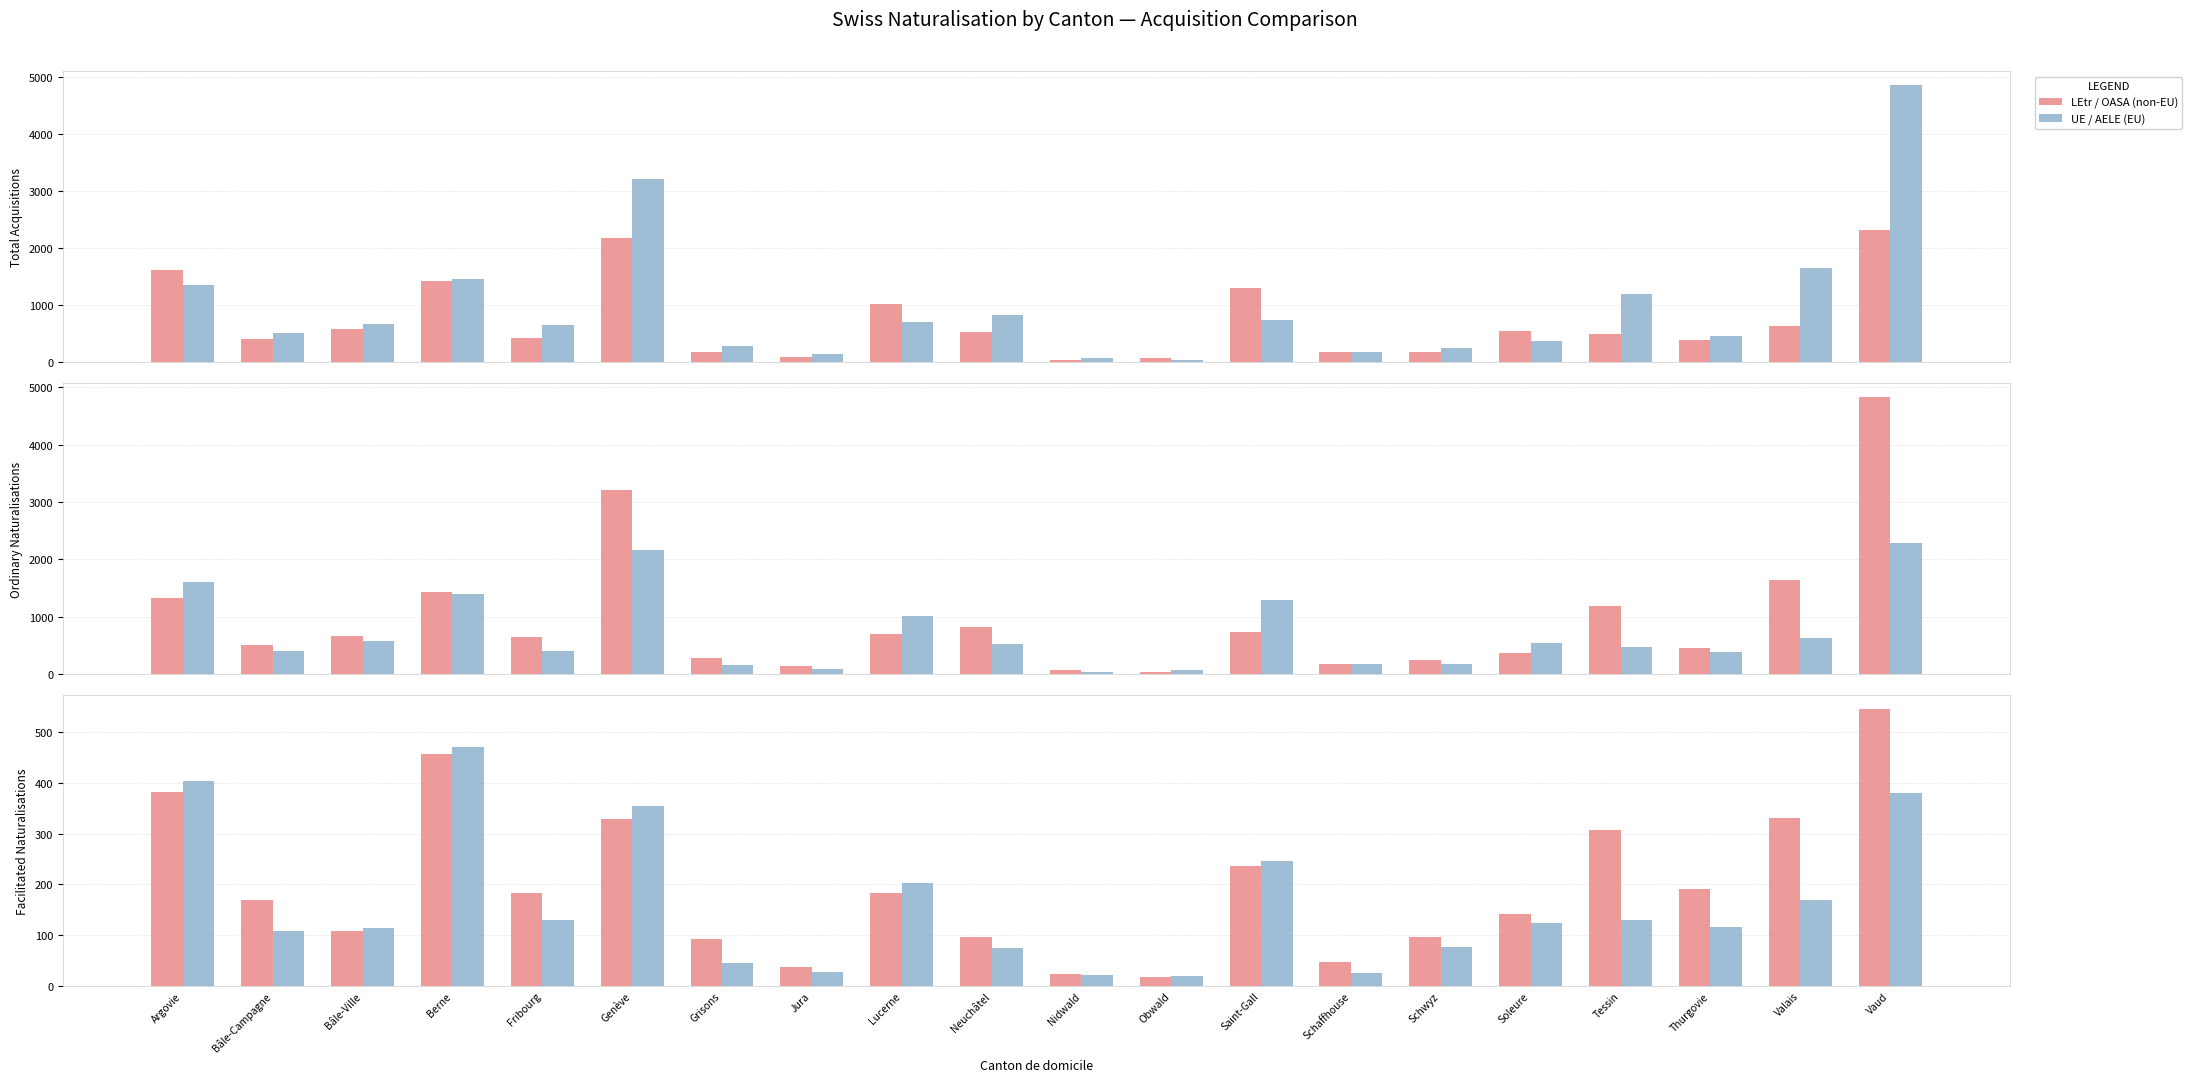

What is the value of the LEtr / OASA (non-EU) bar at the 1st from the left?

382